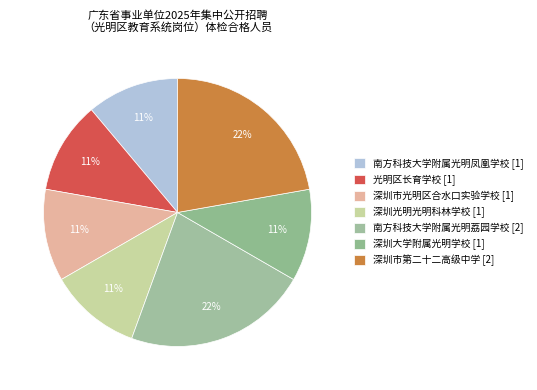

How many slices are in this pie chart?

7